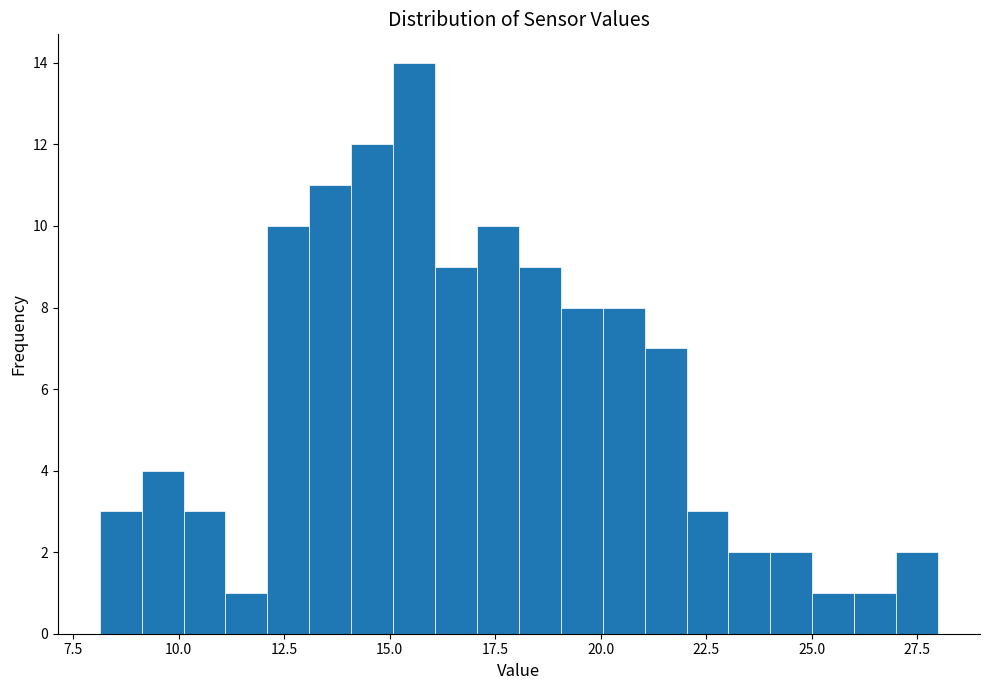

Around what value on the x-axis is the tallest bar? Give the approximate position of its centre, as read against the axis.

15.5